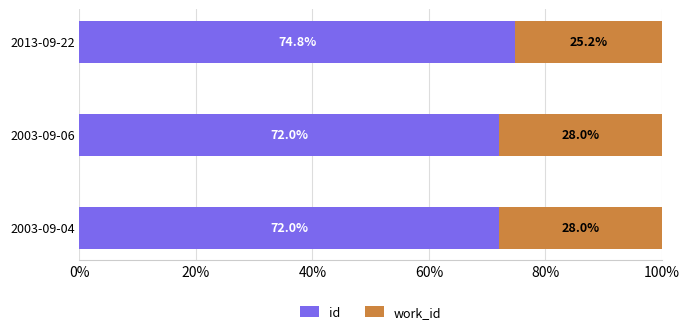

The value of id at 2003-09-06 is 49.3. True or false?

False